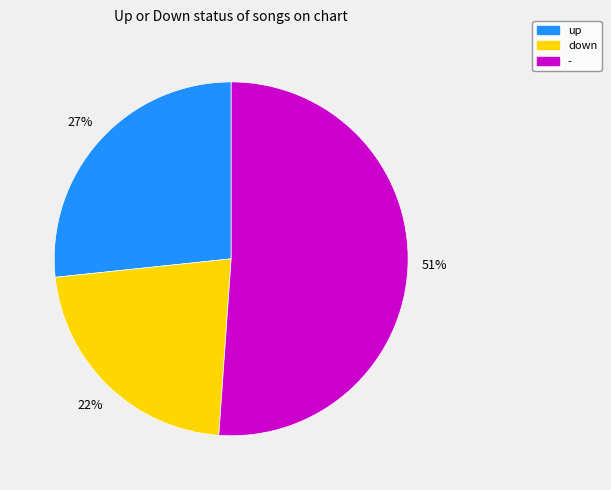

The down slice represents 37% of the pie. True or false?

False